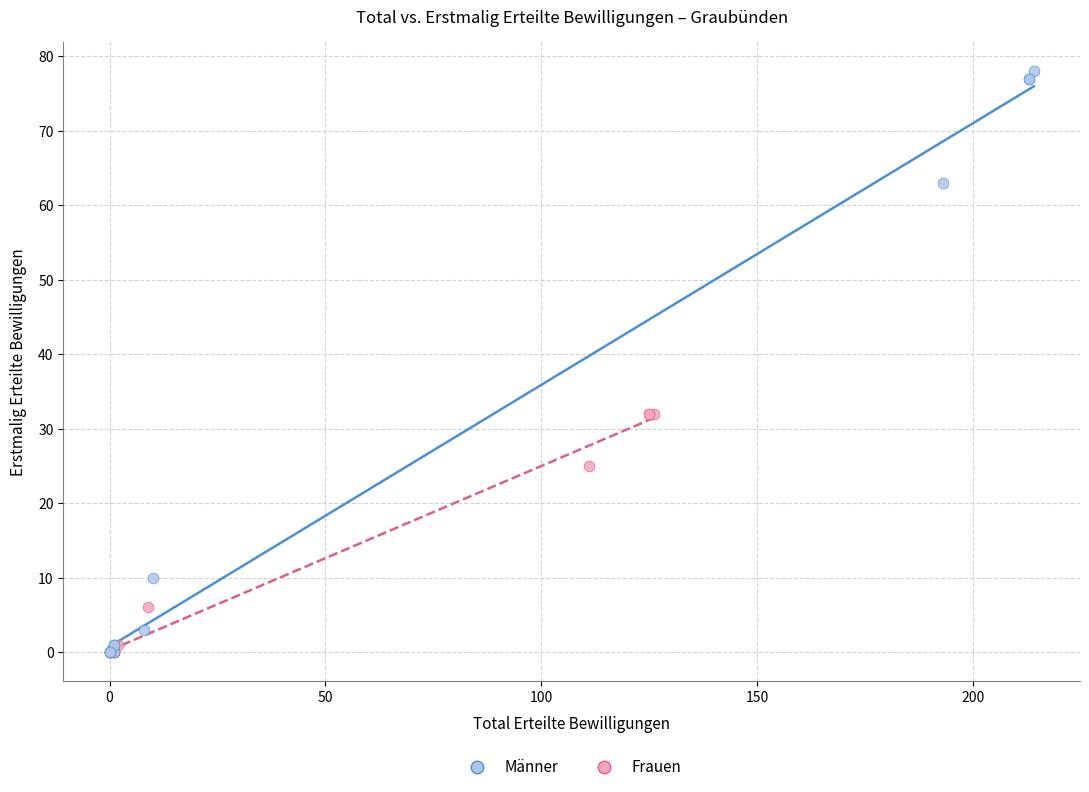

Which series contains the highest Y value?

Männer